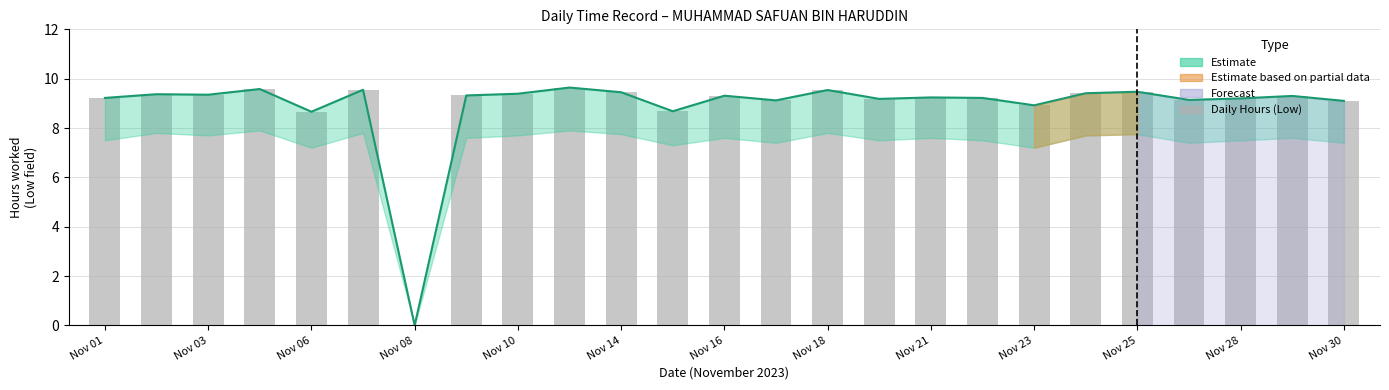

What is the ratio of the value at Nov 30 to the value at Nov 14?

1.0